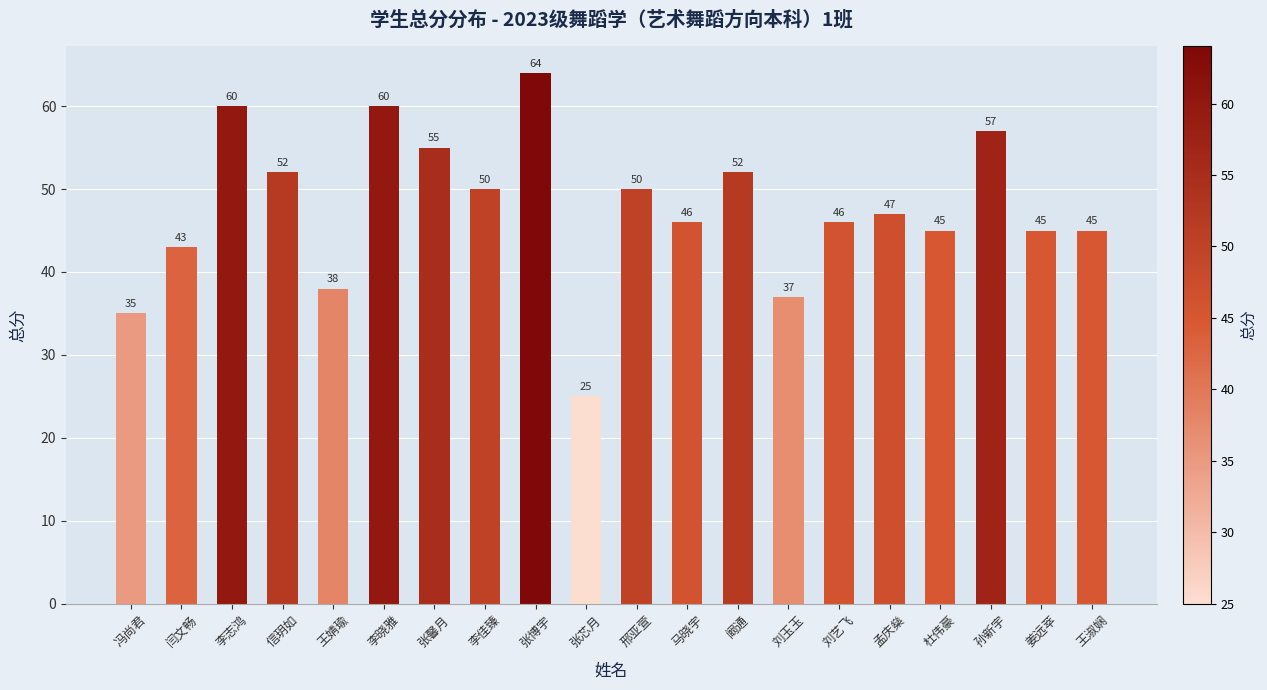

Which category has the lowest value across all series?

张芯月